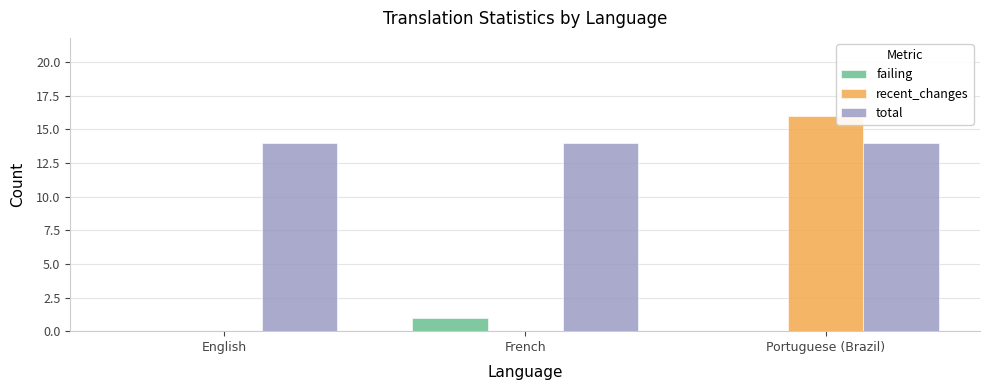

The value of failing at French is 2. True or false?

False